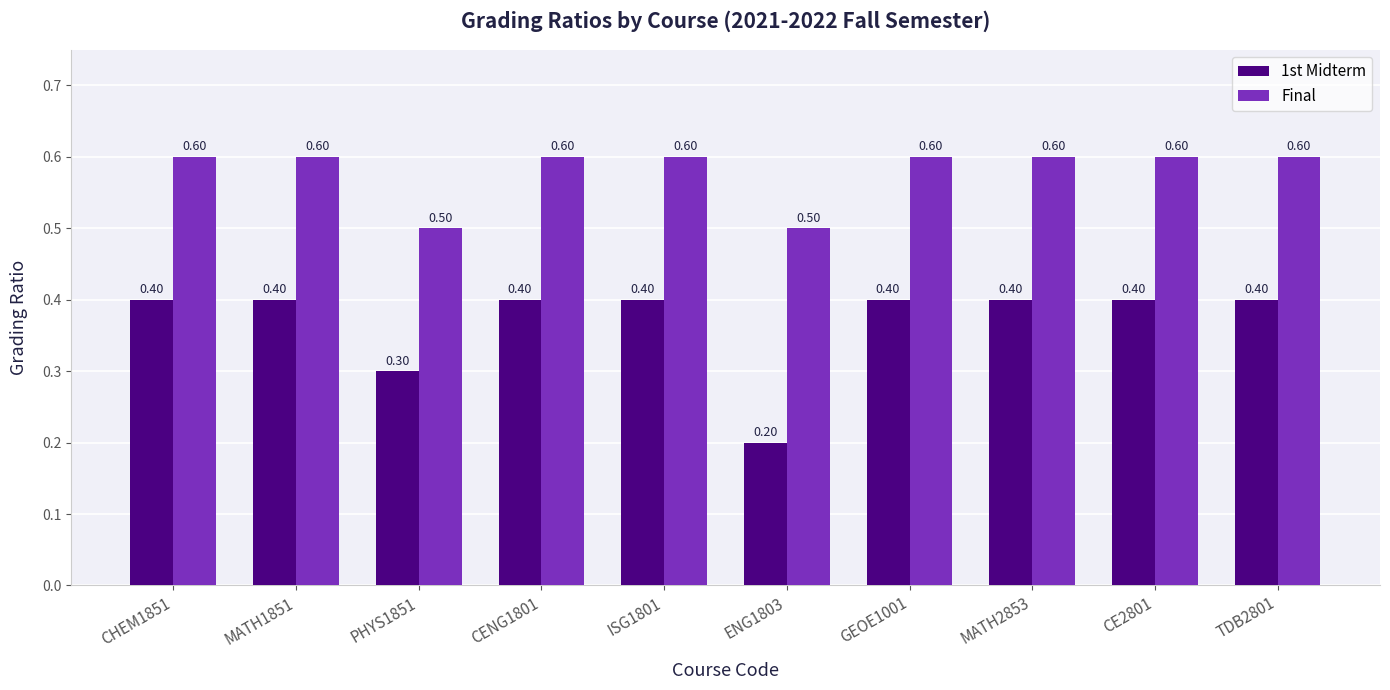

List the series in order of their peak value, lowest first.

1st Midterm, Final